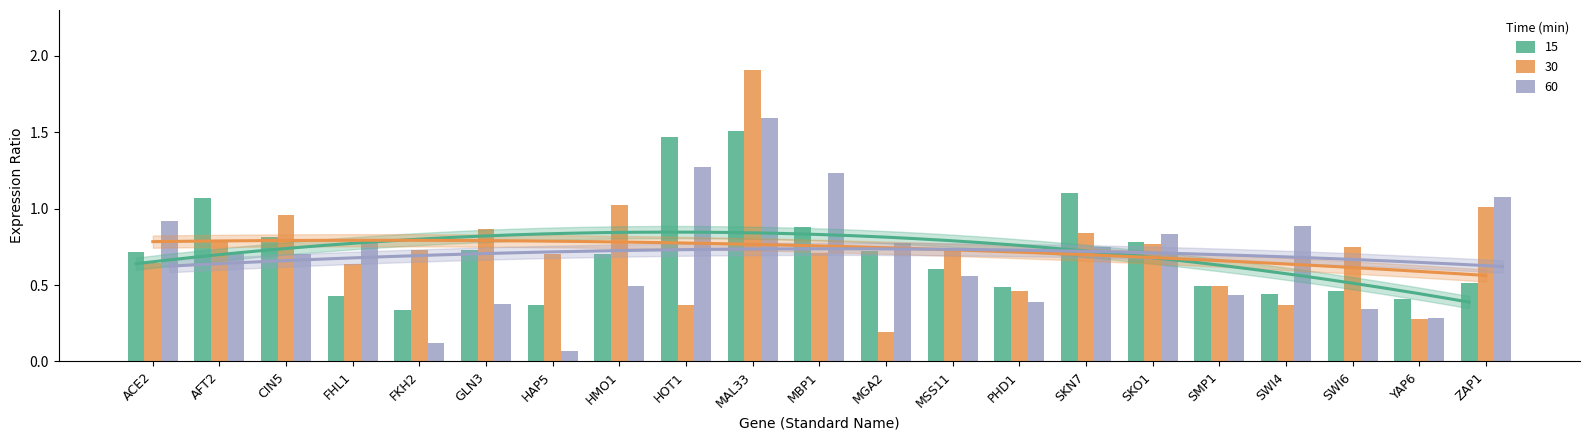

At which label is 15 closest to 0?

FKH2